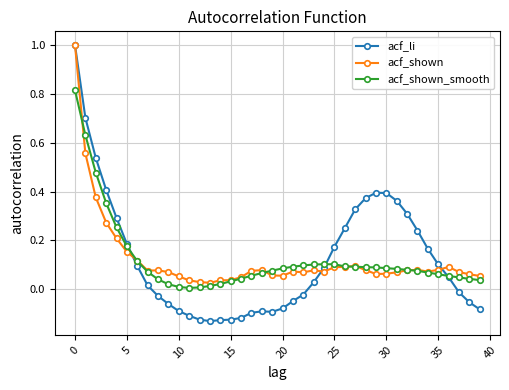

How many lines are shown in the chart?

3